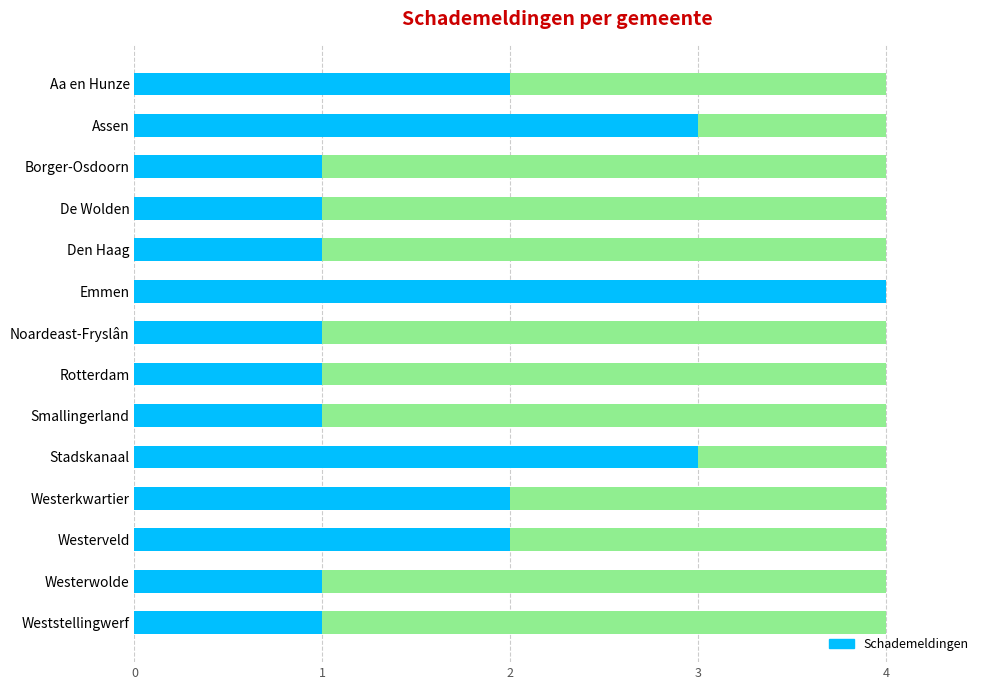

The value at 9 is 2. True or false?

False